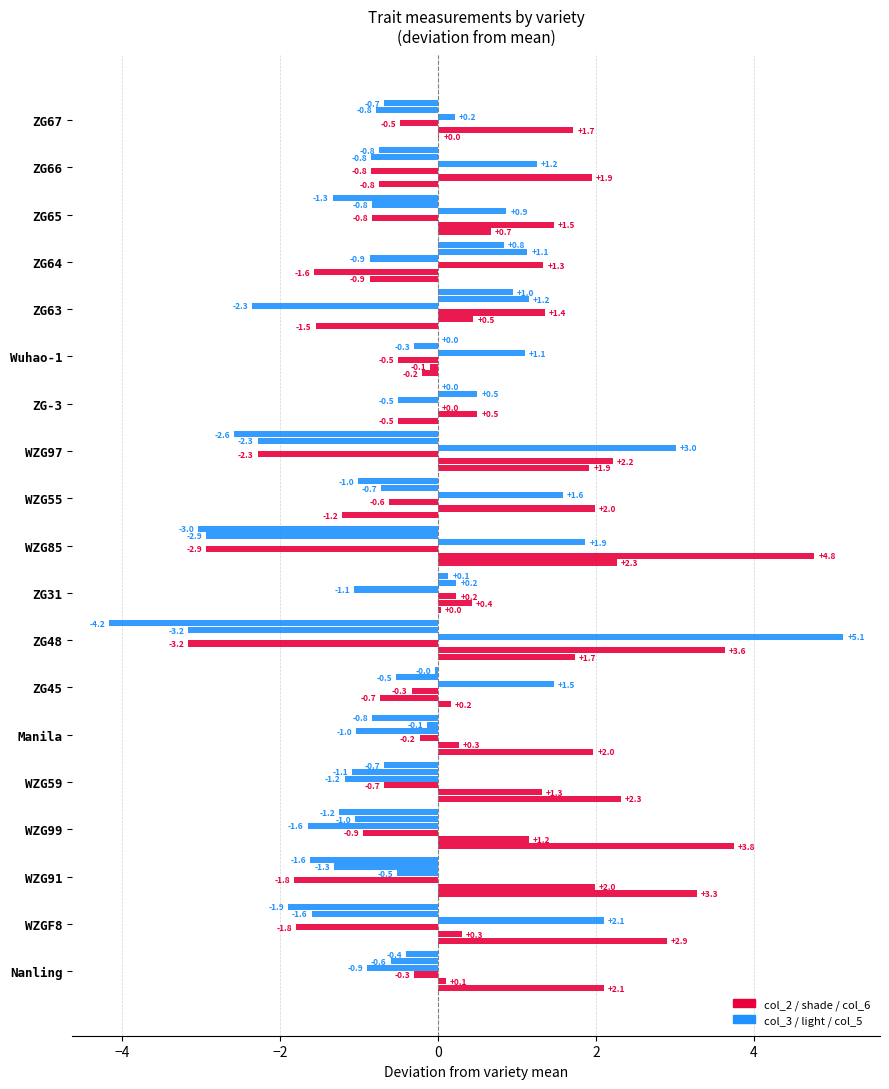

True or false: col_6 has a value of -0.8 at ZG66.

True